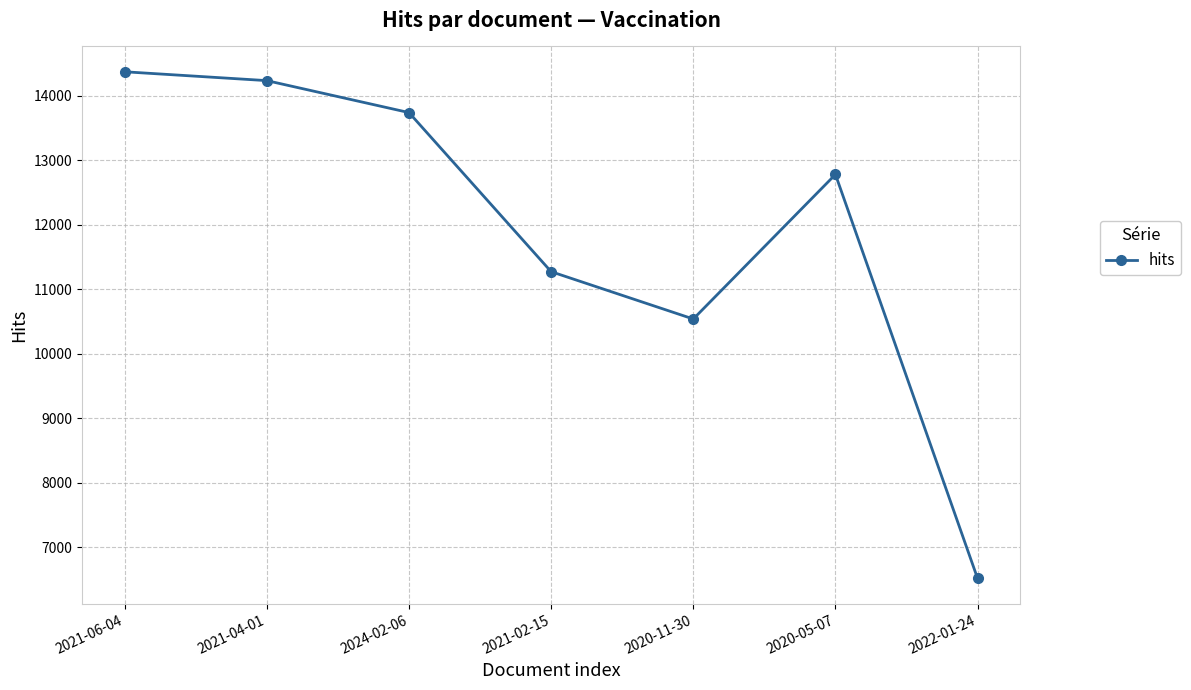

What is the ratio of the value at 2024-02-06 to the value at 2021-06-04?

1.0